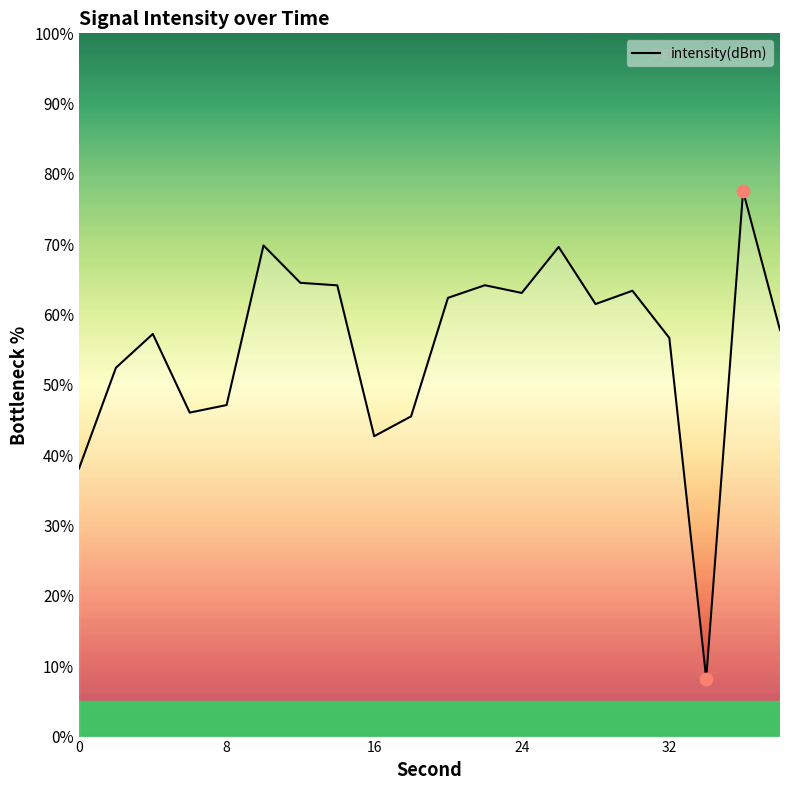

What is the minimum value shown in the chart?

8.3